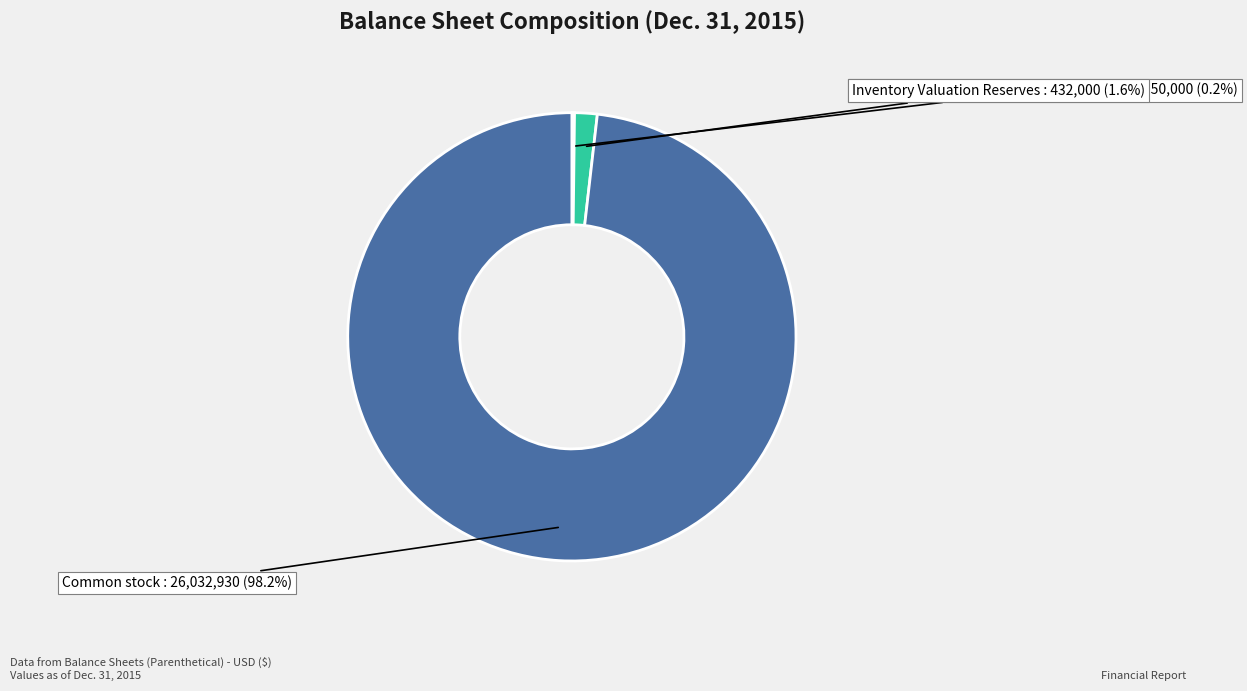

Is there any slice that represents more than half of the pie?

Yes